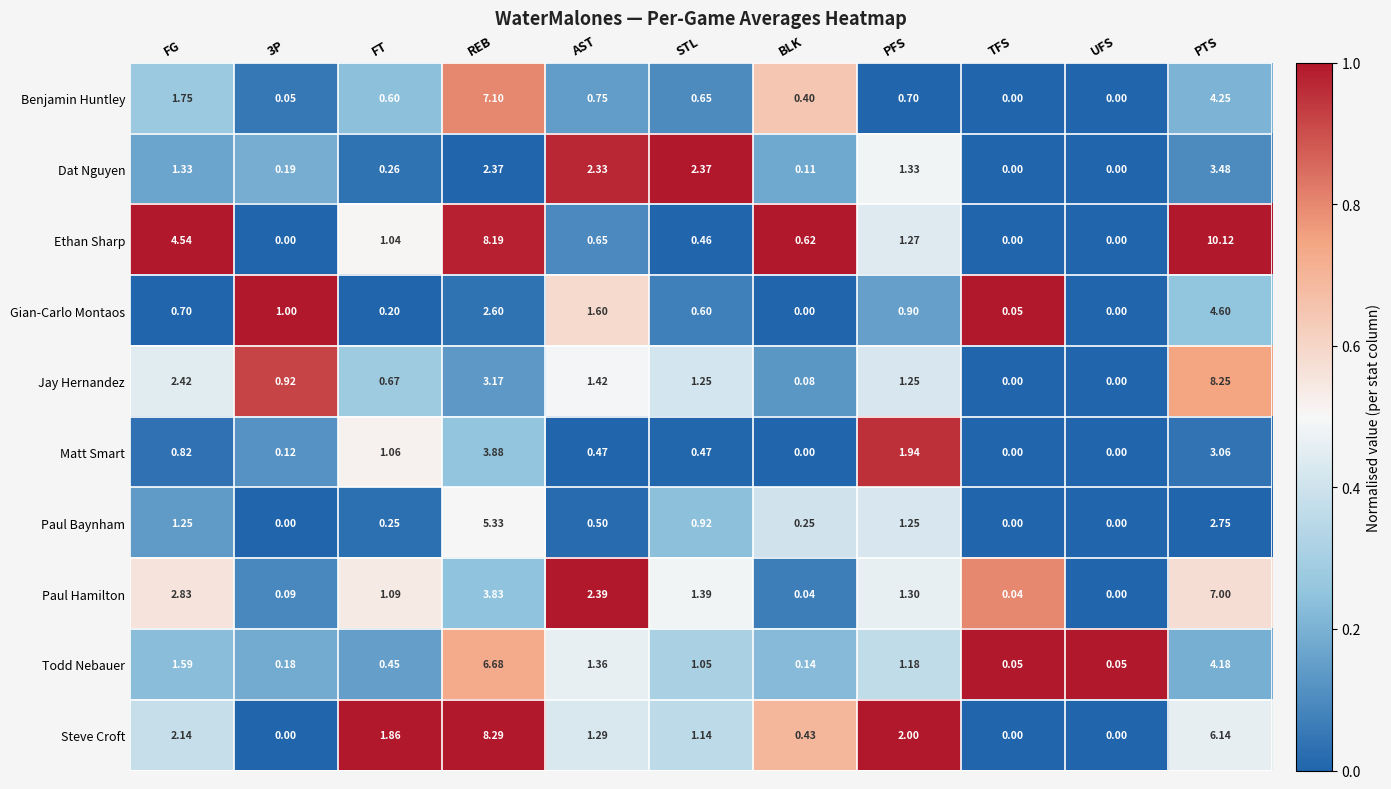

At AST, list the series in order from largest to smallest.

Paul Hamilton, Dat Nguyen, Gian-Carlo Montaos, Jay Hernandez, Todd Nebauer, Steve Croft, Benjamin Huntley, Ethan Sharp, Paul Baynham, Matt Smart